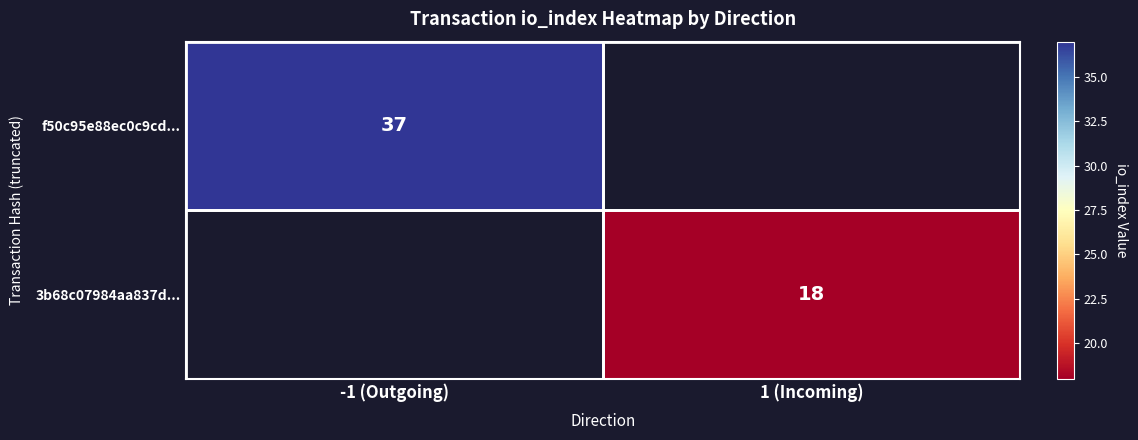

List the series in order of their overall mean, highest first.

f50c95e88ec0c9cd..., 3b68c07984aa837d...